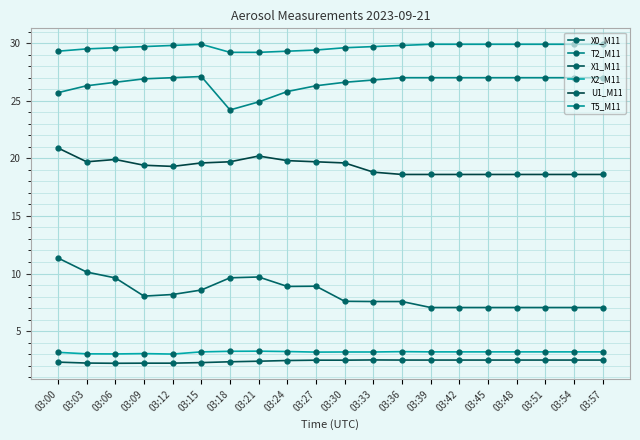

Rank the series at 03:33 from lowest to highest value.

X1_M11, X2_M11, X0_M11, U1_M11, T2_M11, T5_M11